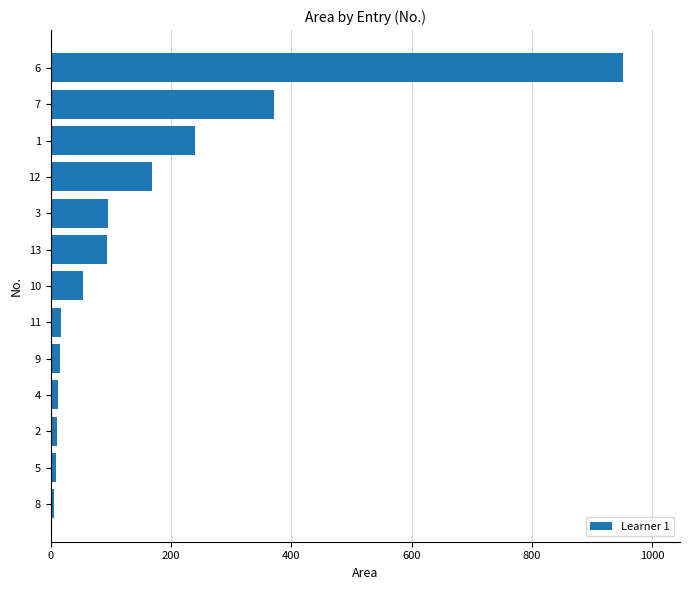

Approximately how many times larger is the value at 1 compared to 7?

0.6